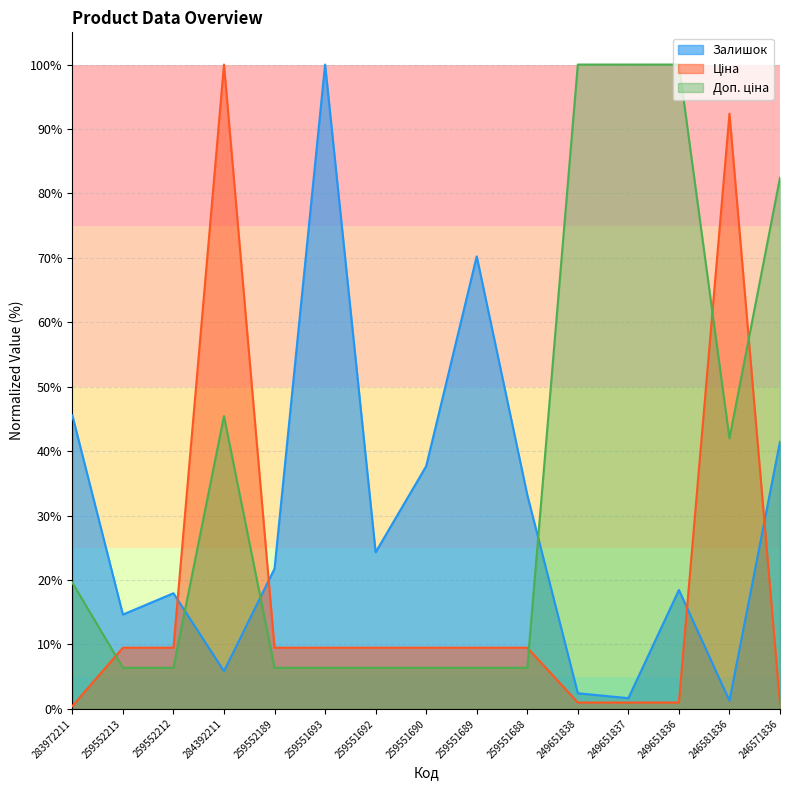

The Залишок series shows 14.6 at 259552213. True or false?

True